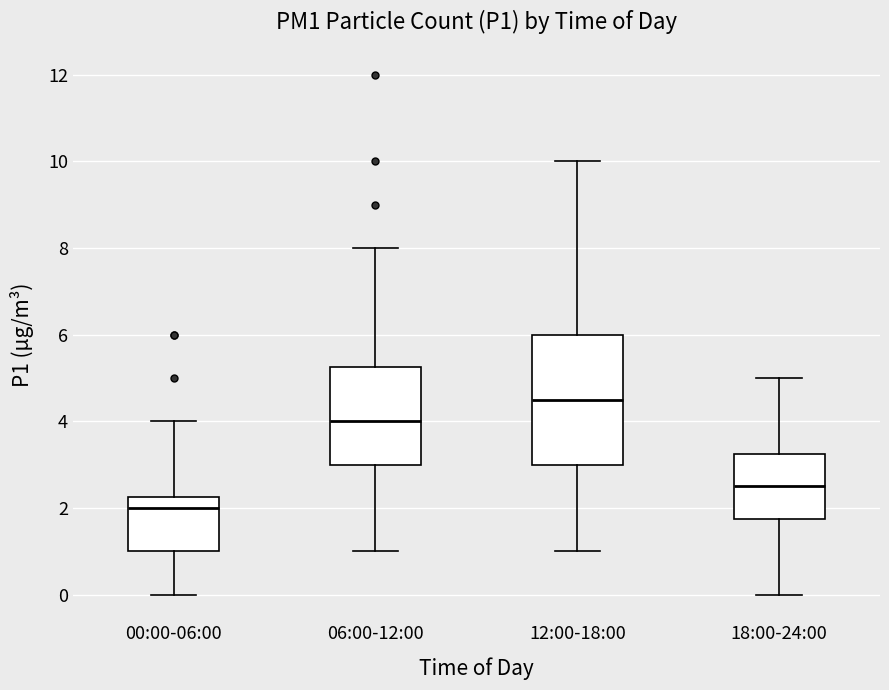

Which box is the tallest, from its lower edge to its upper edge?

12:00-18:00